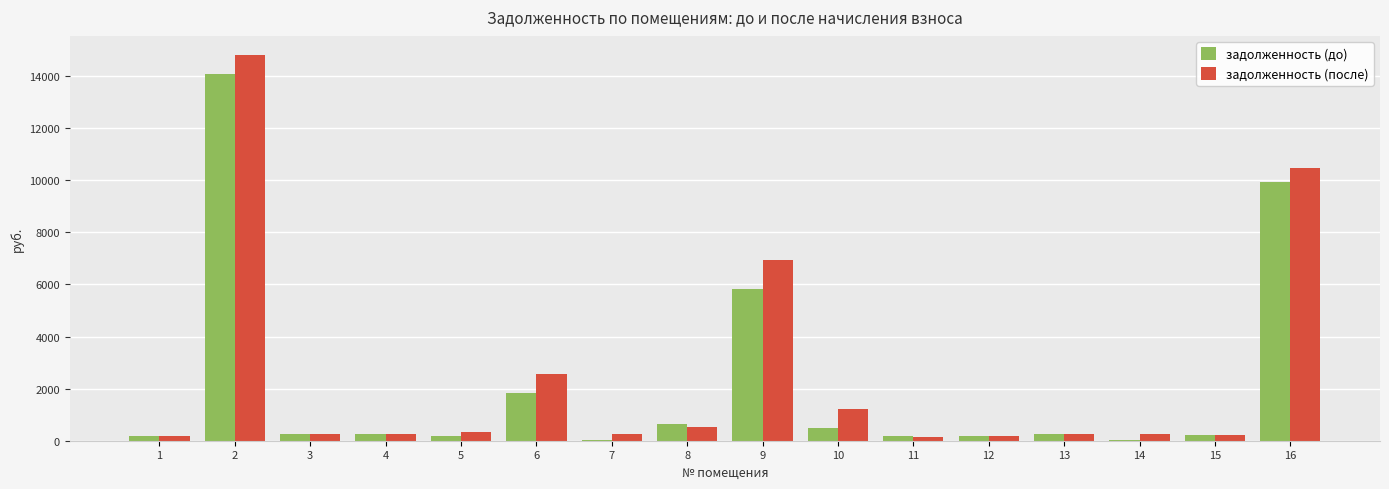

What is the highest value of the задолженность (после) series?

14802.1